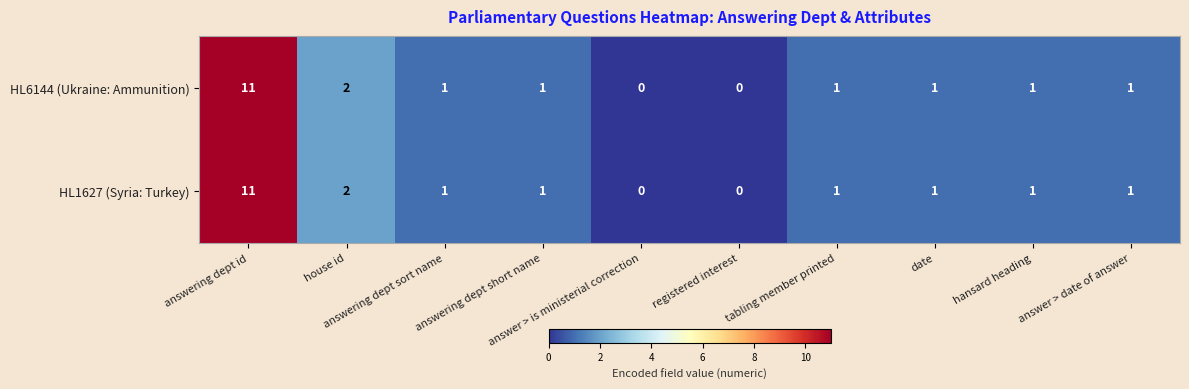

What is the highest value of the HL1627 (Syria: Turkey) series?

11